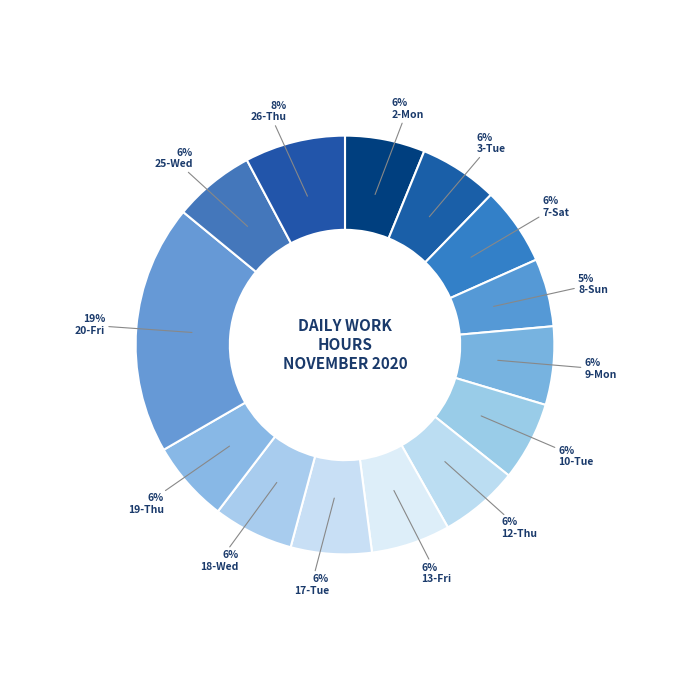

Combined, do 12-Thu and 3-Tue account for over 50%?

No